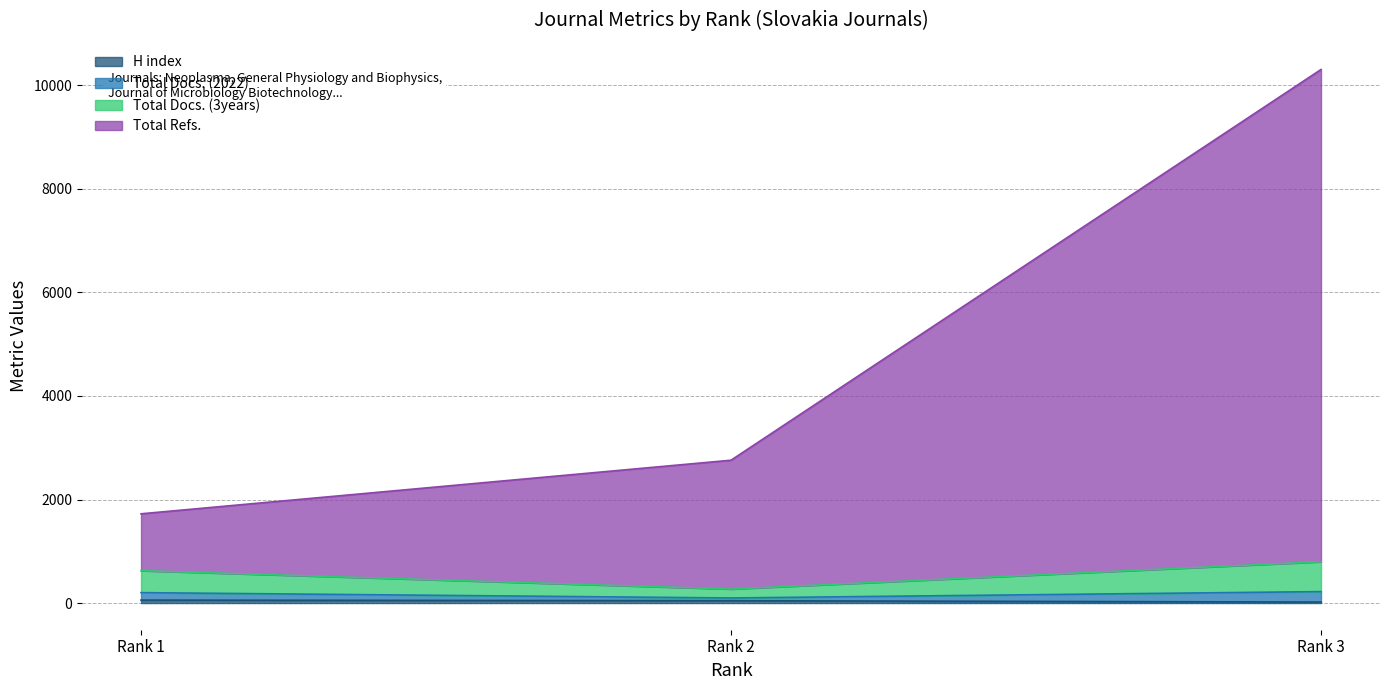

Between Rank 1 and Rank 2, which series saw the biggest shift?

Total Refs.